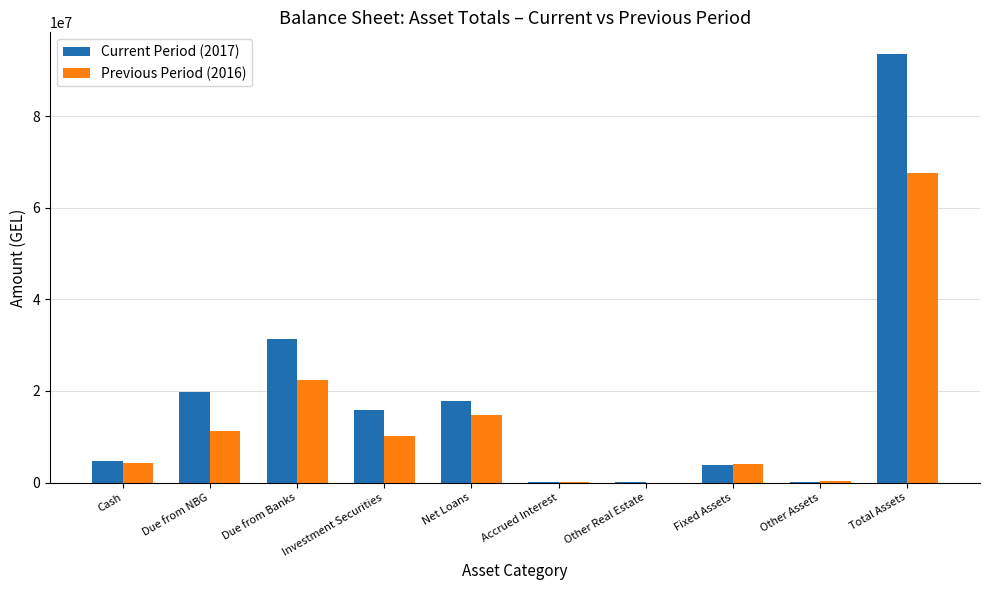

At which label is Previous Period (2016) closest to 33779042?

Due from Banks